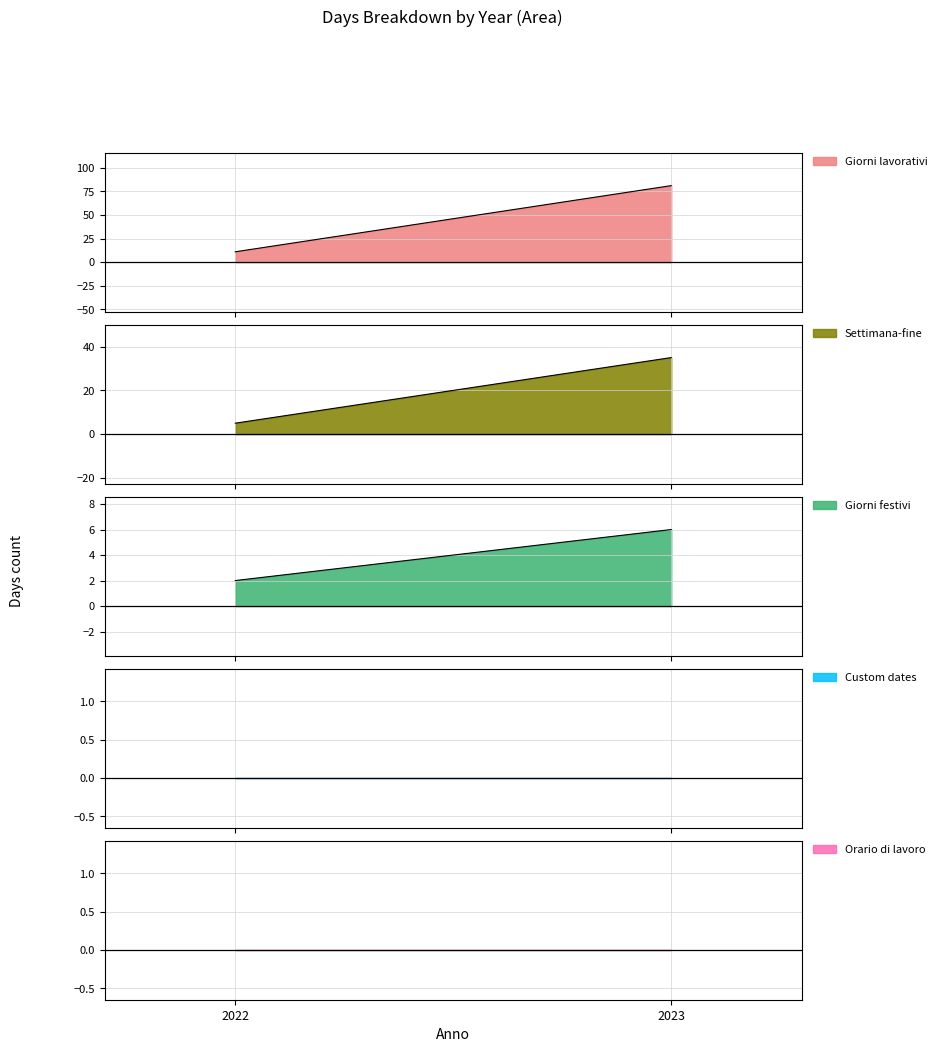

What is the value of the Settimana-fine point at the 2nd from the left?

35